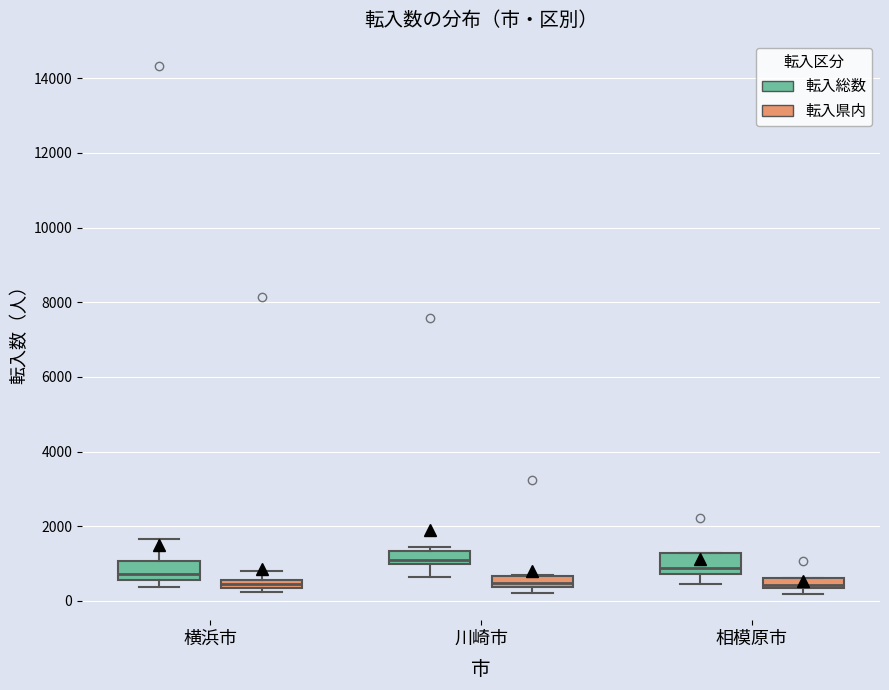

Where is the upper edge of the box for 川崎市 (転入総数) on the y-axis? The values are not printed on the chart, so give them approximately, as read against the axis.

1400